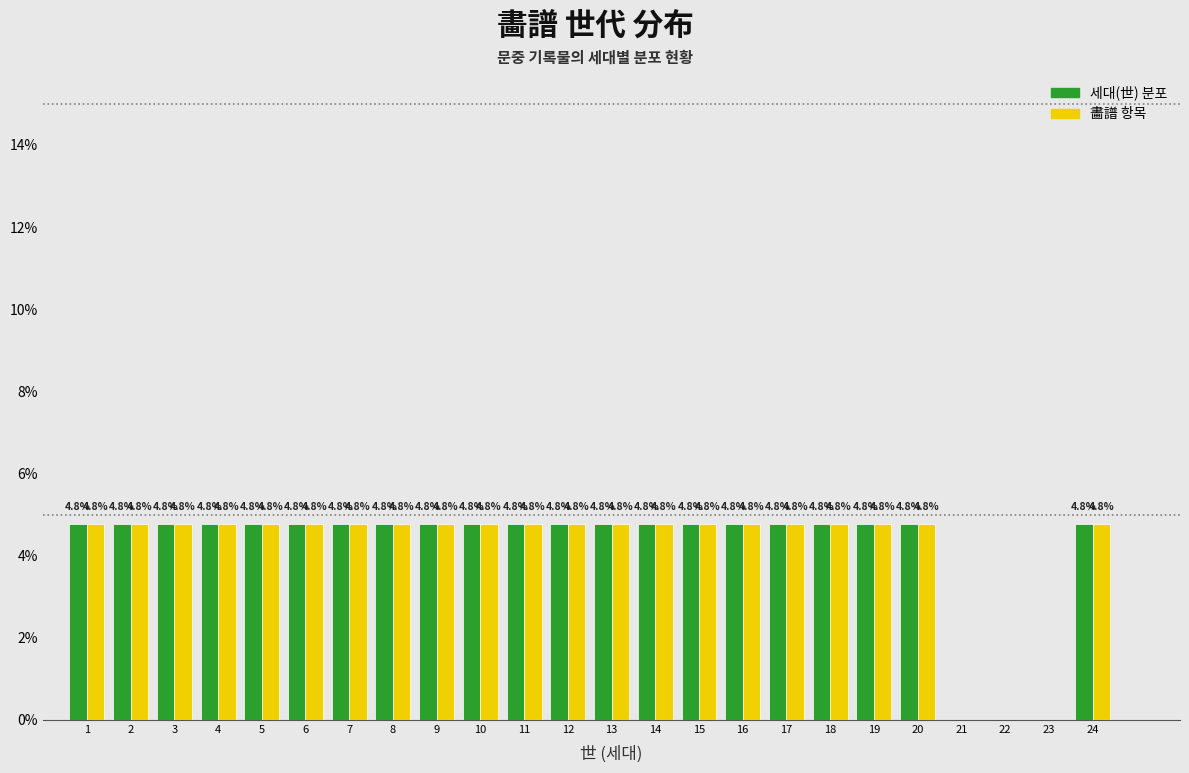

Reading right to left, what are all the values shown in this chart?

세대(世): 24=4.8	23=0.0	22=0.0	21=0.0	20=4.8	19=4.8	18=4.8	17=4.8	16=4.8	15=4.8	14=4.8	13=4.8	12=4.8	11=4.8	10=4.8	9=4.8	8=4.8	7=4.8	6=4.8	5=4.8	4=4.8	3=4.8	2=4.8	1=4.8
畵譜: 24=4.8	23=0.0	22=0.0	21=0.0	20=4.8	19=4.8	18=4.8	17=4.8	16=4.8	15=4.8	14=4.8	13=4.8	12=4.8	11=4.8	10=4.8	9=4.8	8=4.8	7=4.8	6=4.8	5=4.8	4=4.8	3=4.8	2=4.8	1=4.8